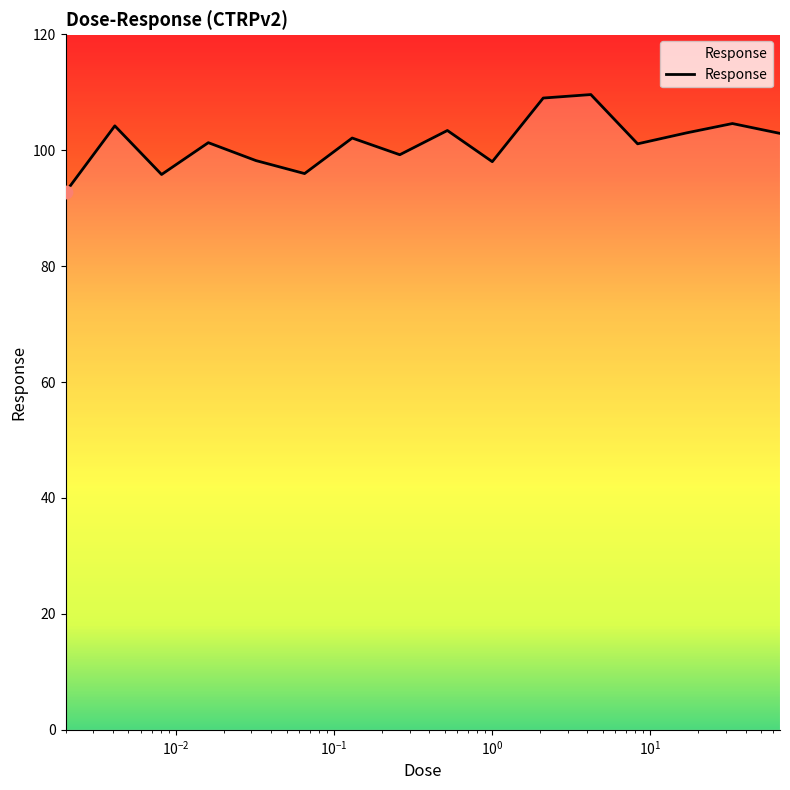

What is the smallest value displayed?

92.8